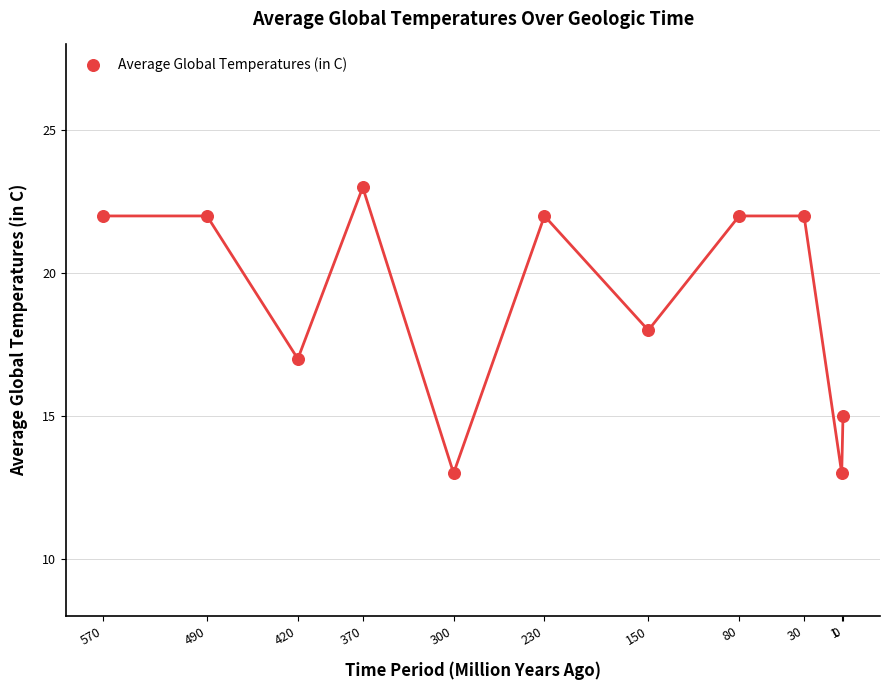

What is the average Y value?

19